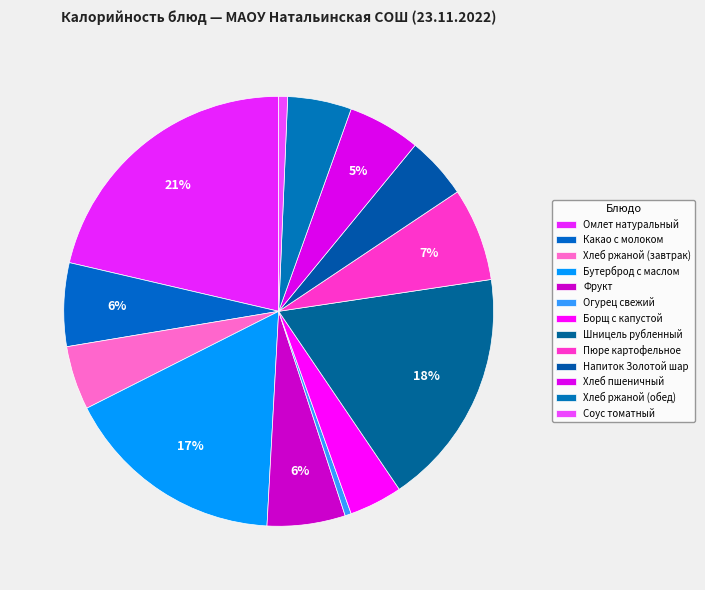

Combined, do Борщ с капустой and Хлеб ржаной (завтрак) account for over 50%?

No